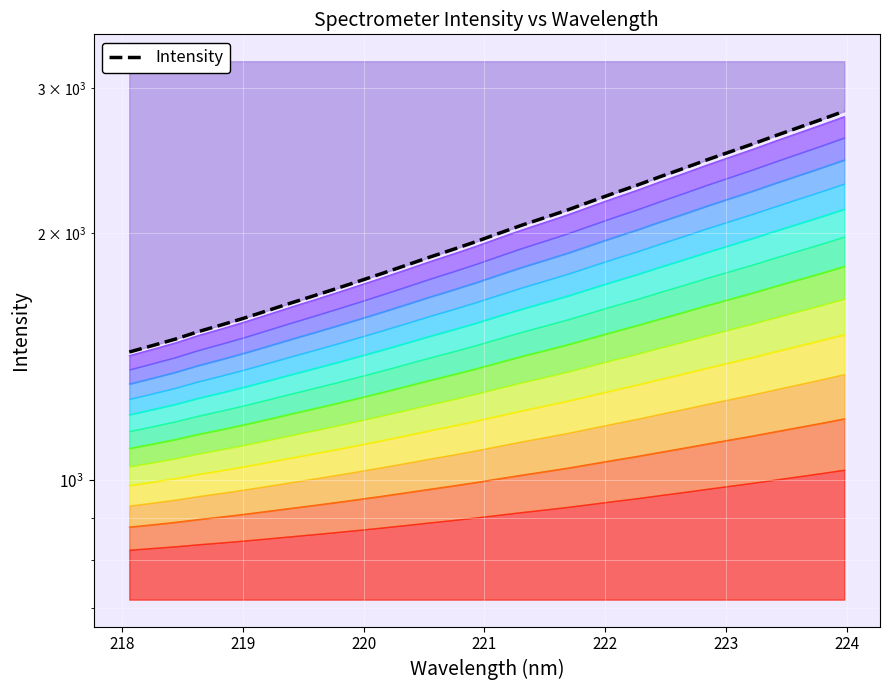

Does the chart display data point markers on the line(s)?

No